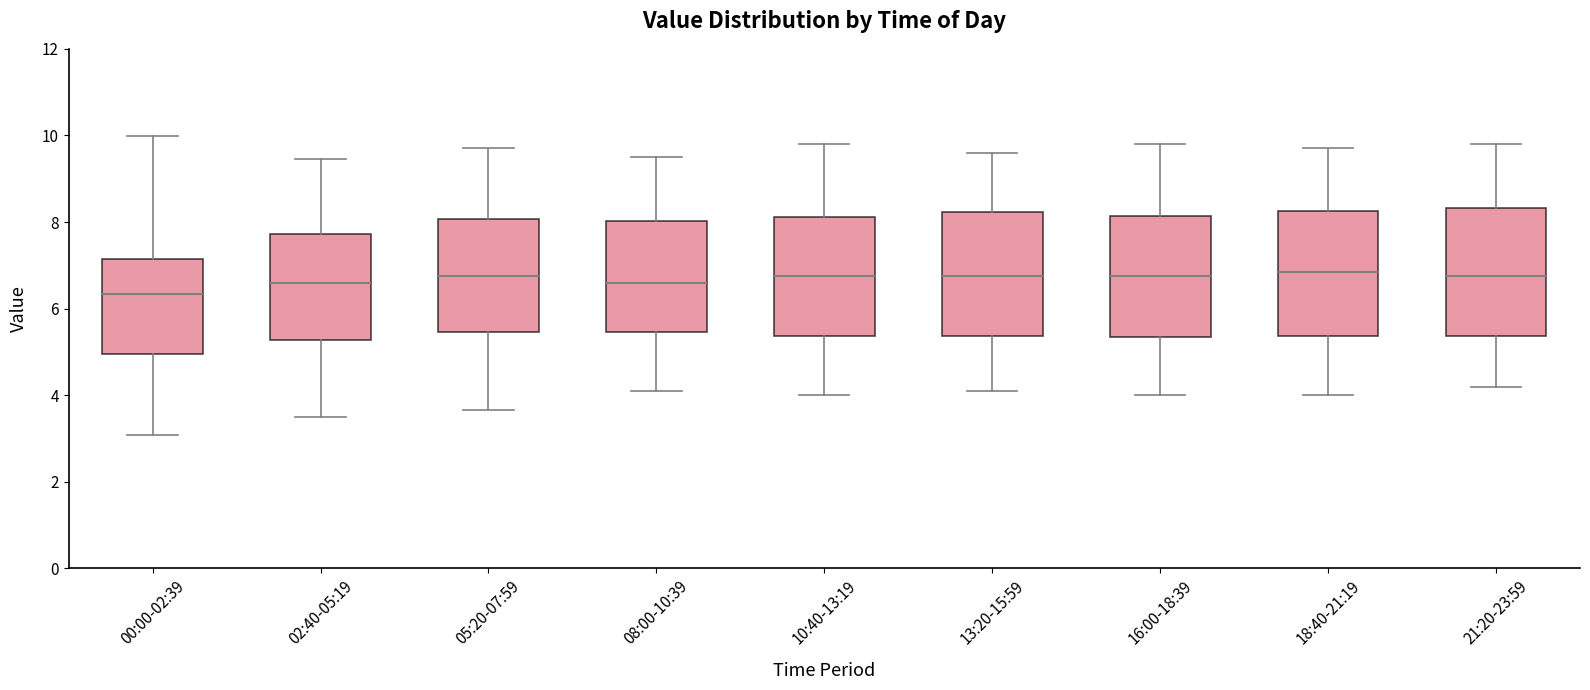

Where is the lower edge of the box for 10:40-13:19 on the y-axis? The values are not printed on the chart, so give them approximately, as read against the axis.

5.4